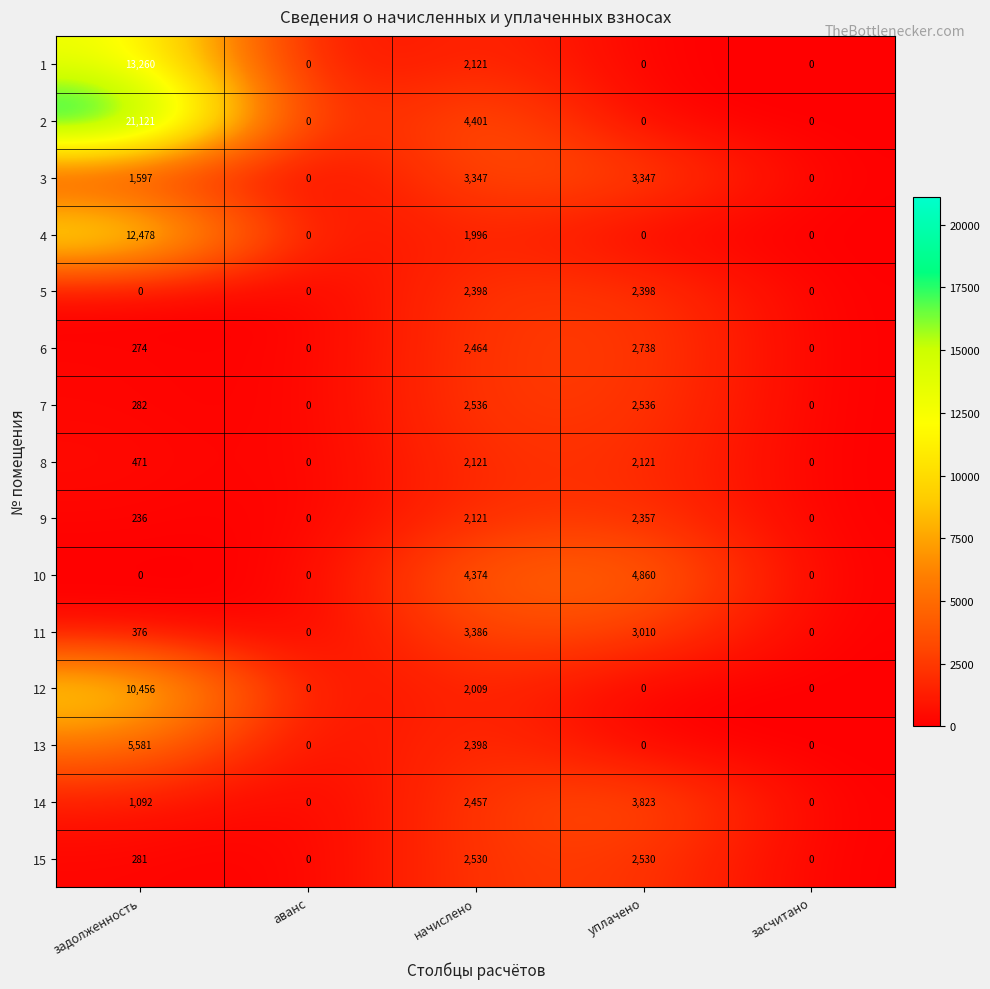

Rank the series by their maximum value, from lowest to highest.

8, 9, 5, 15, 7, 6, 3, 11, 14, 10, 13, 12, 4, 1, 2